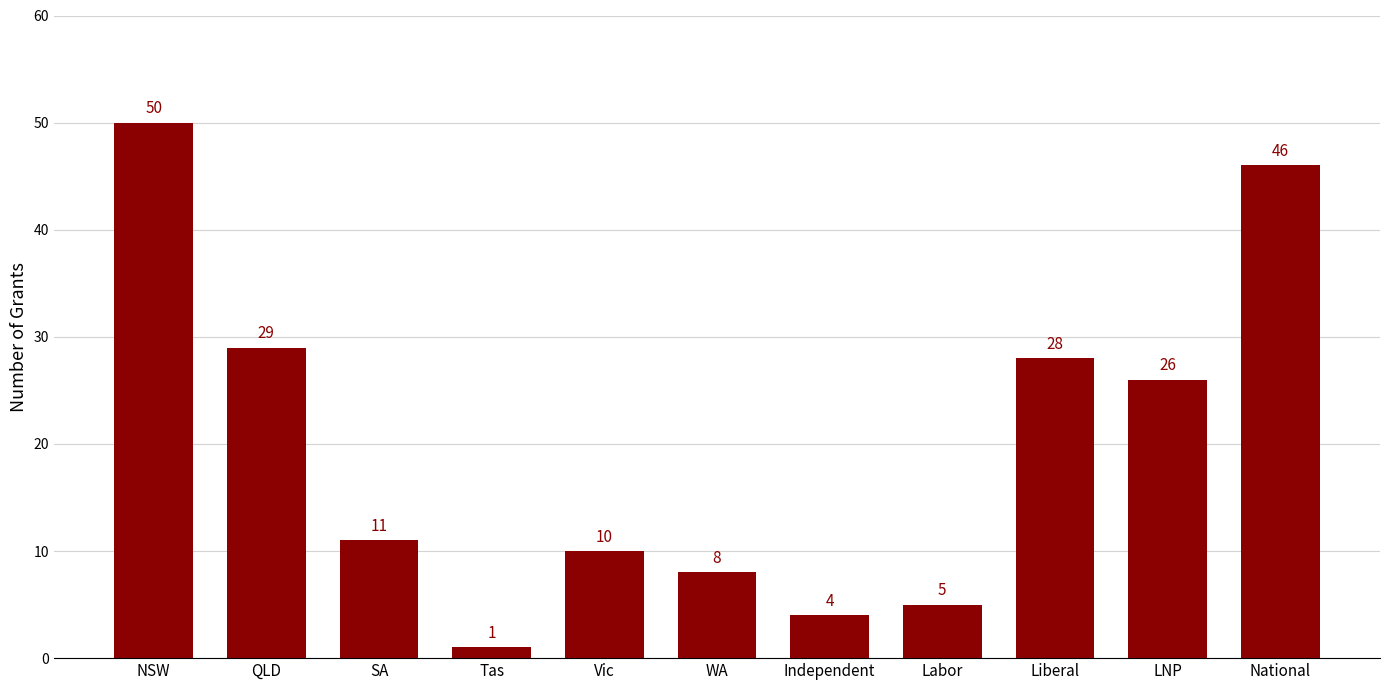

How many data points does each series have?

11